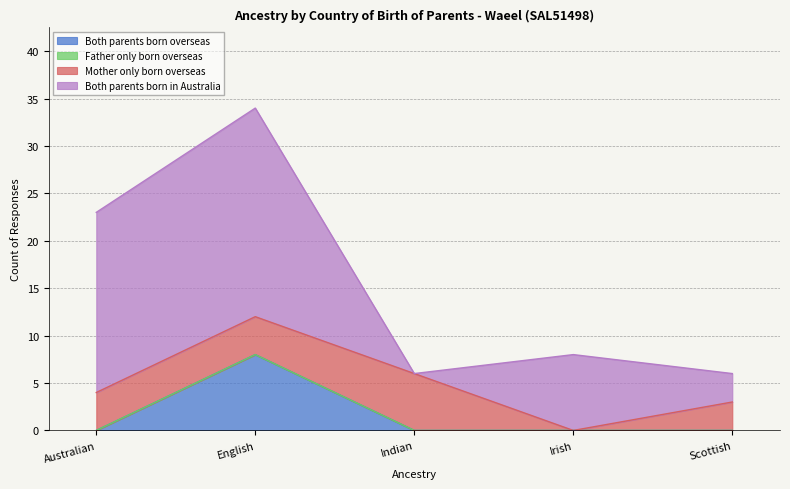

Which category has the lowest value across all series?

Australian